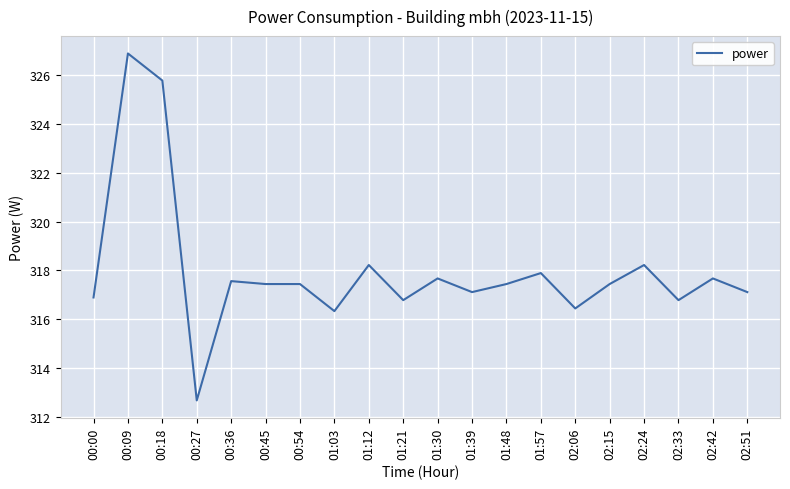

The value at 01:03 is 316.3. True or false?

True